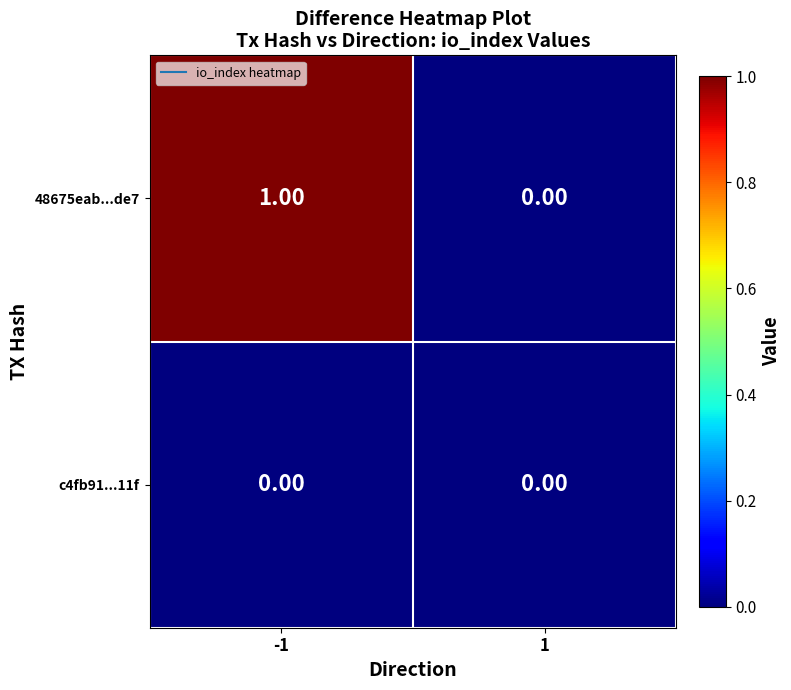

Which series has the largest total across all categories?

48675eab...de7